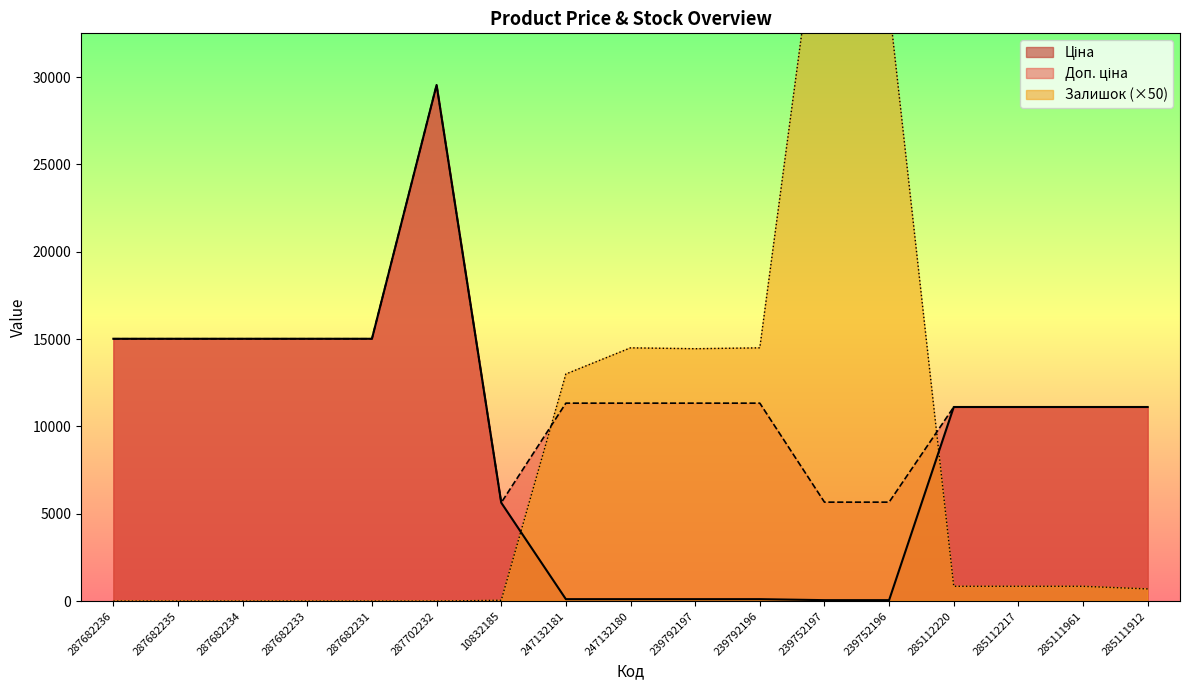

Which has a higher value, 287702232 or 287682235?

287702232